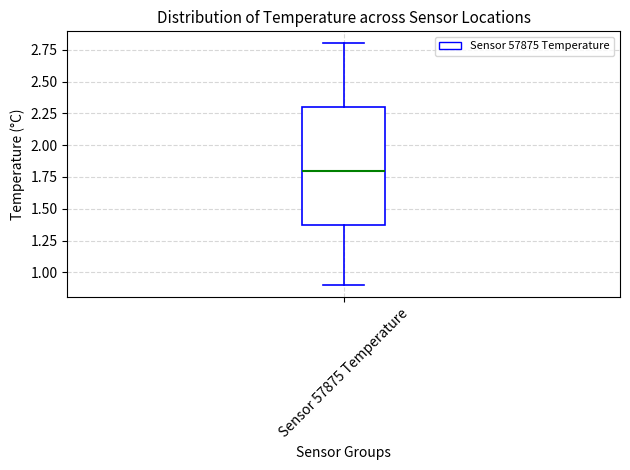

Read this box plot against the y-axis: the position of the median line, the range covered by the box, and the ends of both whiskers. The values are not printed on the chart, so give them approximately, as read against the axis.

median 1.8, box 1.4 to 2.3, whiskers 0.9 to 2.8